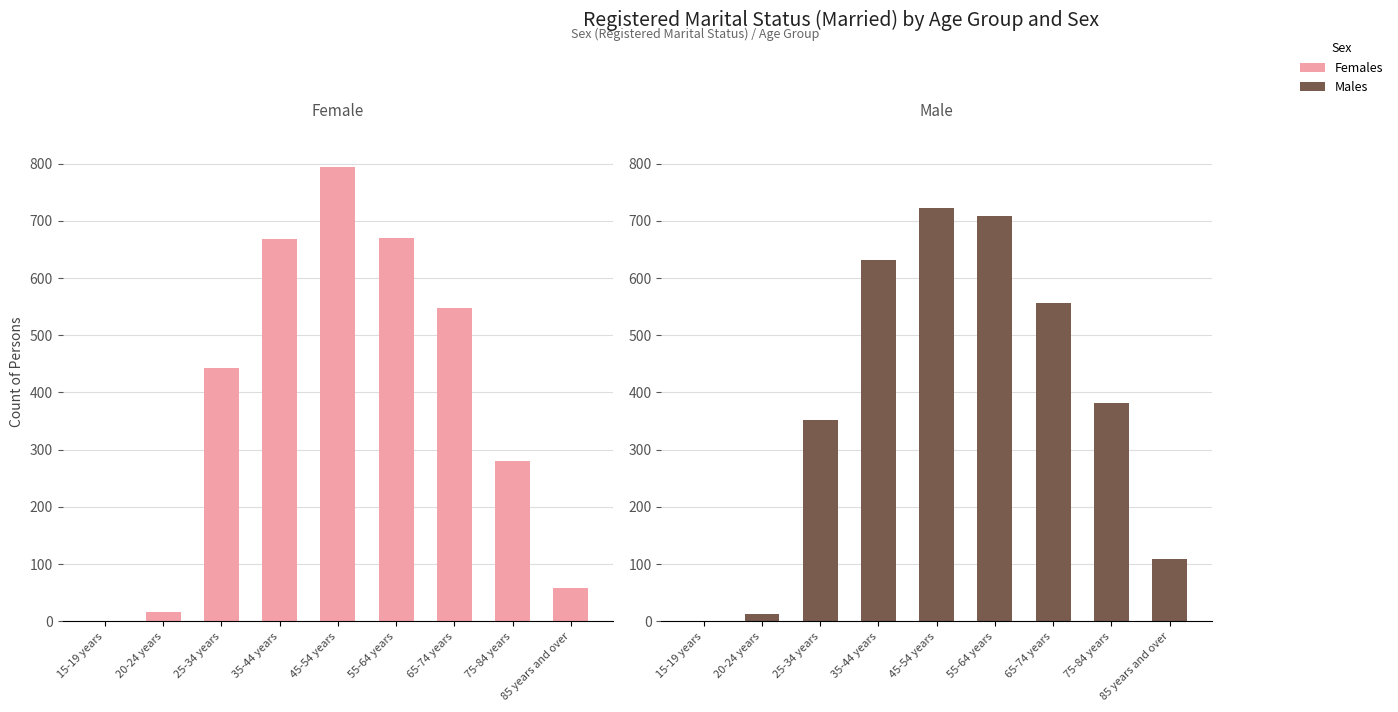

What is the label of the 2nd bar from the right?

75-84 years